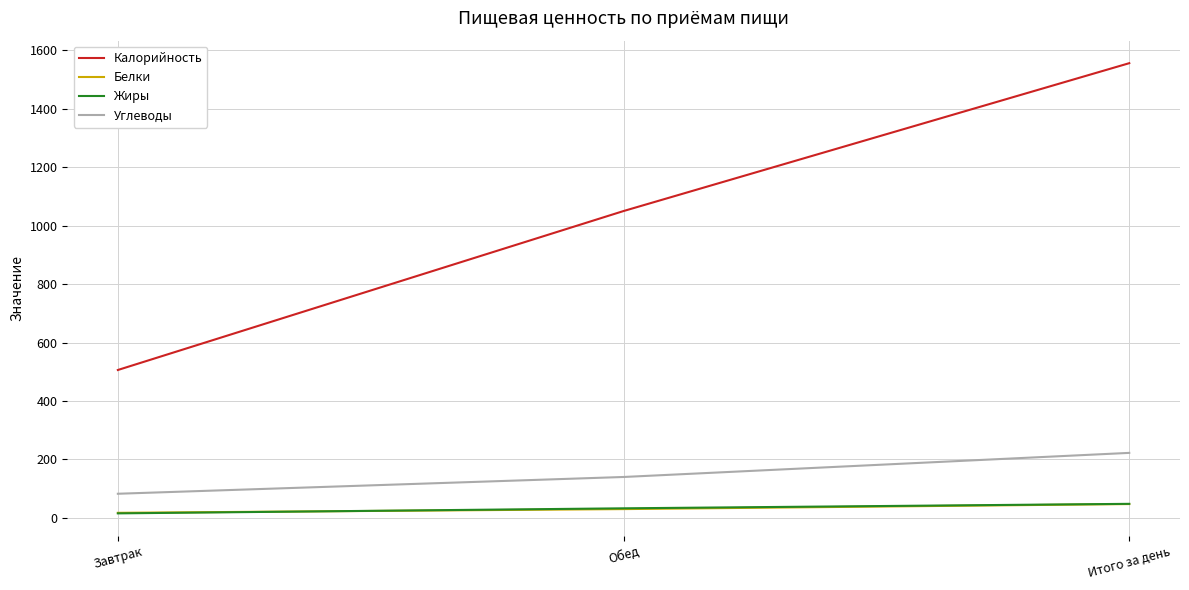

True or false: Жиры has a value of 32.6 at Обед.

True